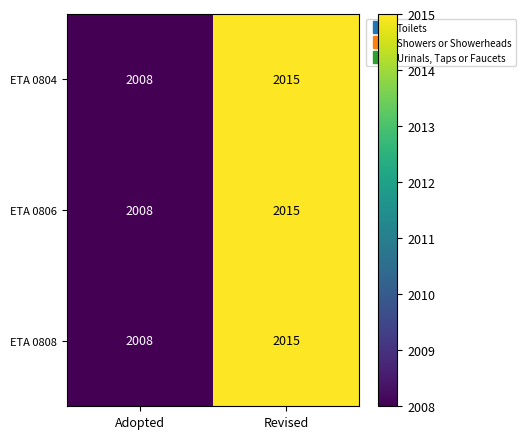

What is the total value across all series at Adopted?

6024